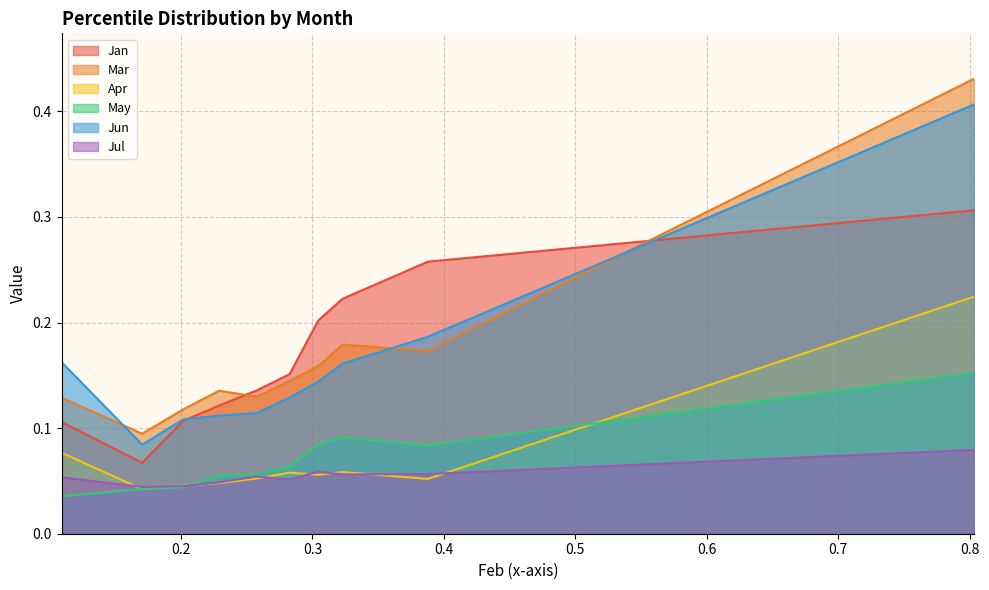

At which category is the sum across all series the highest?

pct95